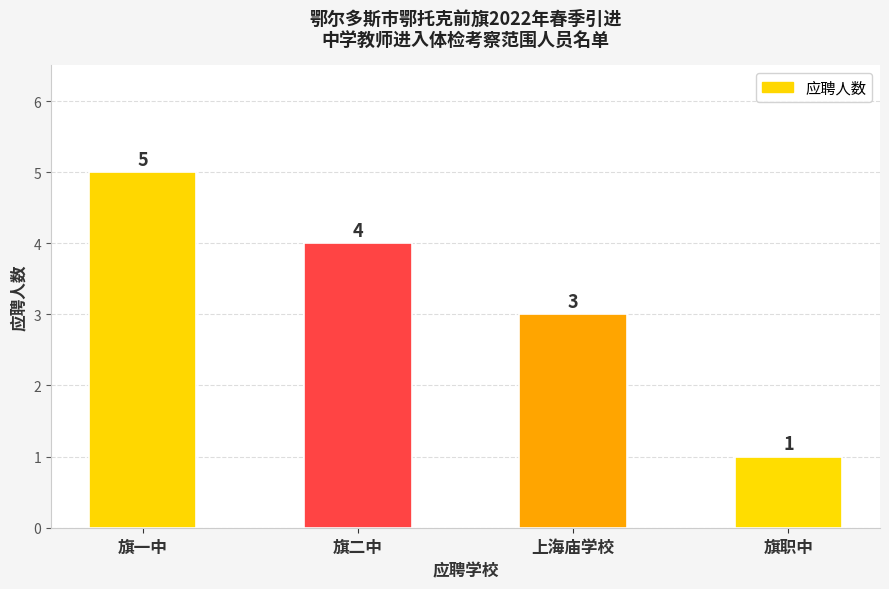

Reading left to right, what are all the values shown in this chart?

5	4	3	1